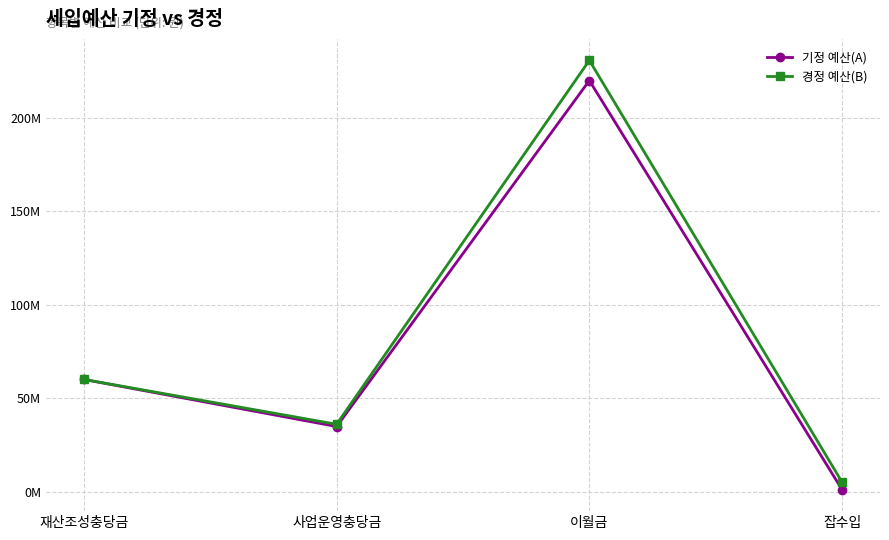

Rank the series by their maximum value, from highest to lowest.

경정 예산(B), 기정 예산(A)